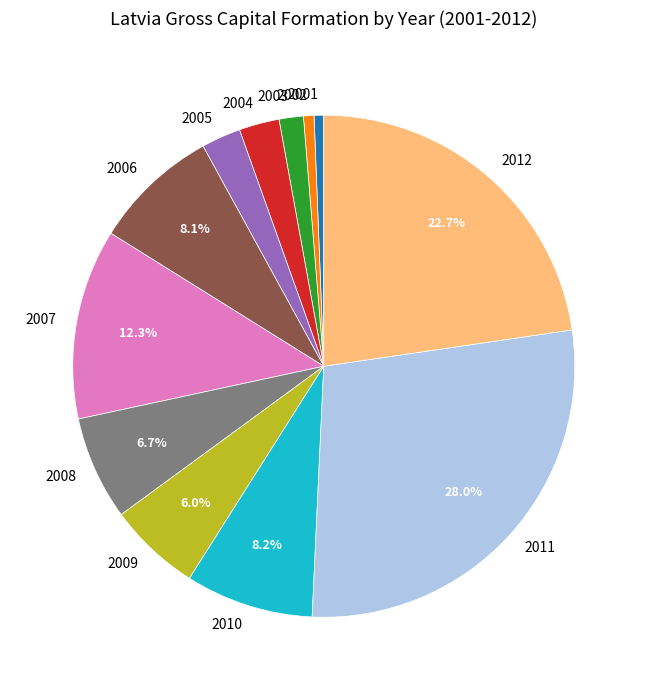

How many slices are in this pie chart?

12